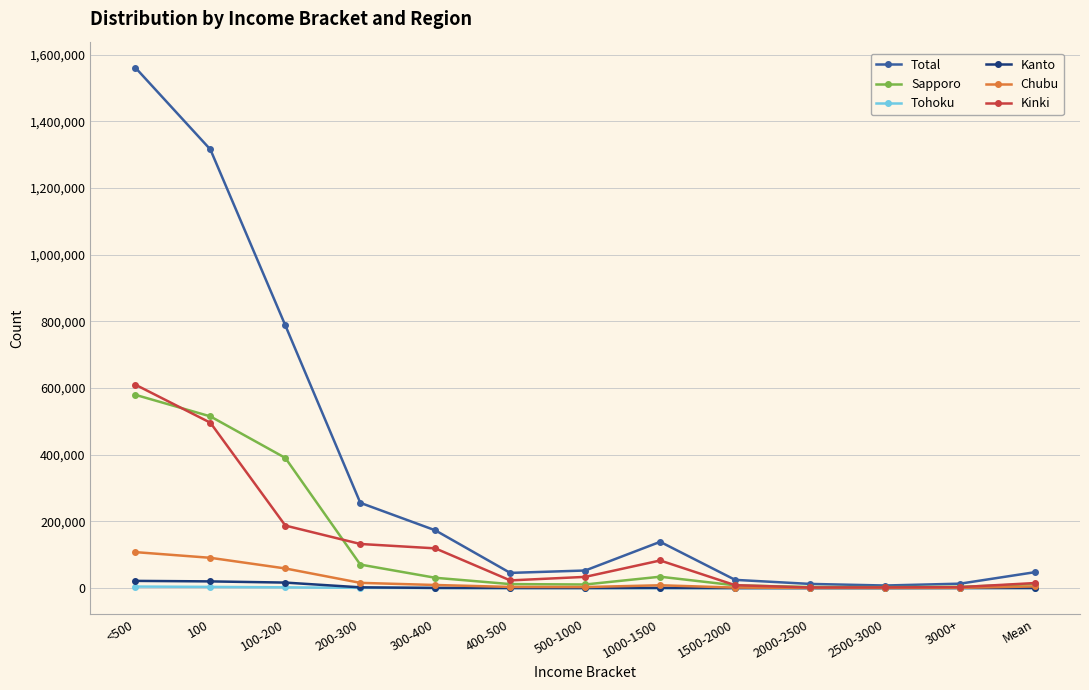

What is the maximum value shown in the chart?

1560851